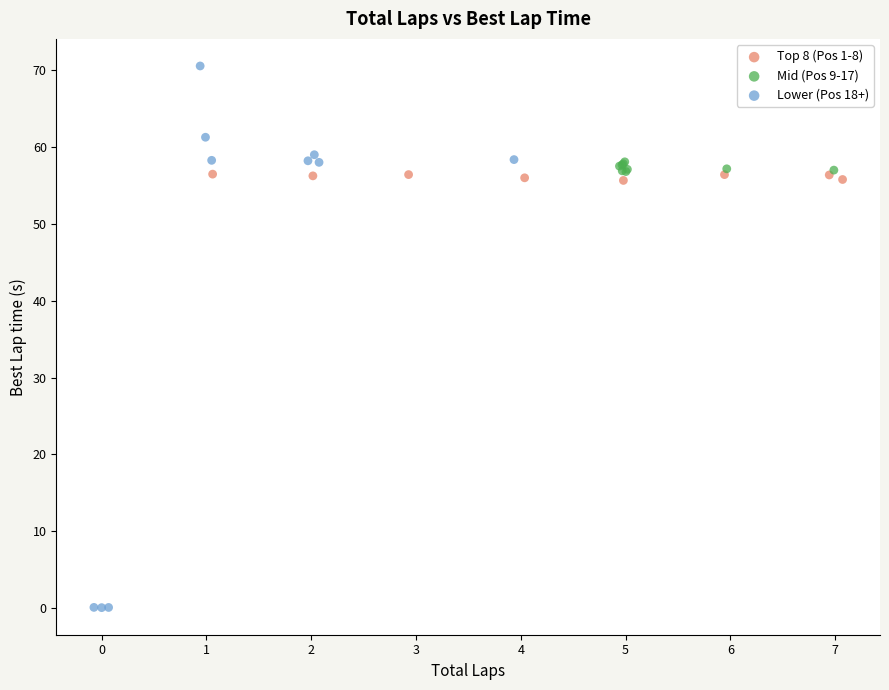

Which series contains the highest Y value?

Lower (Pos 18+)